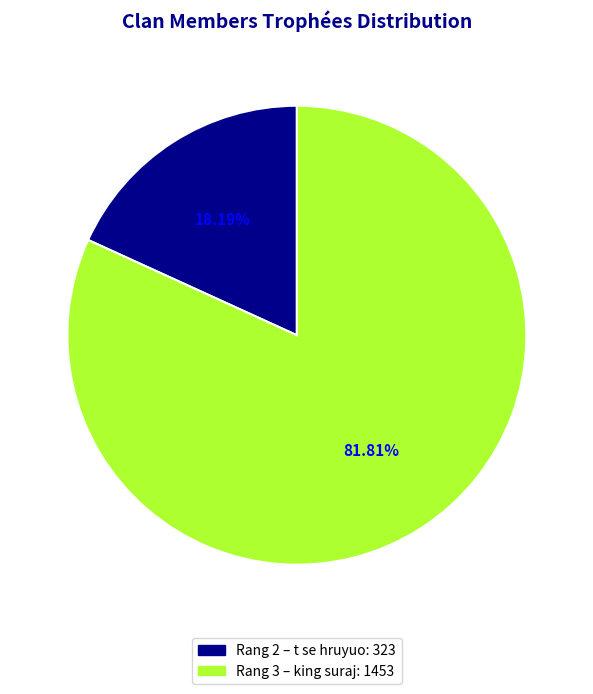

Does any single category account for the majority?

Yes